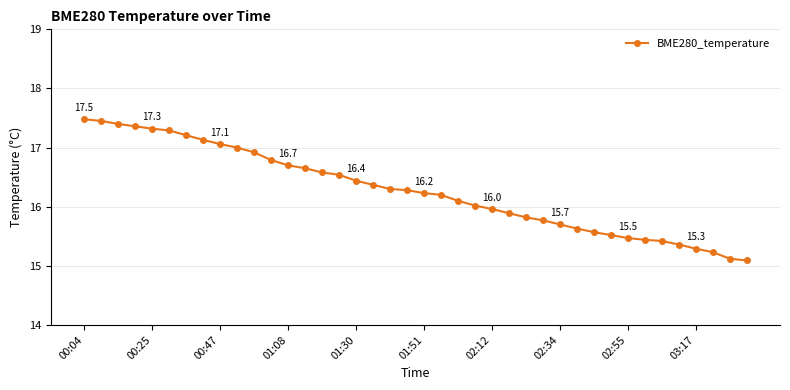

What is the value of the 5th point from the left?

17.3